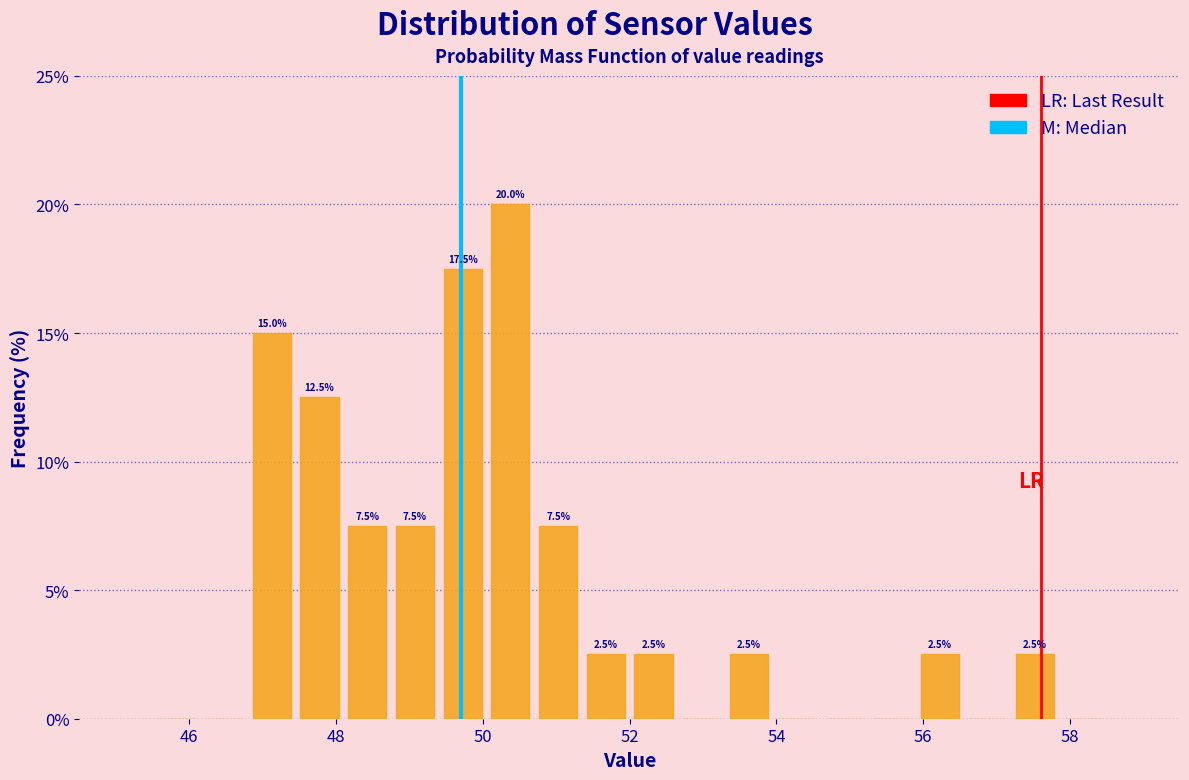

Read against the x-axis, roughly where is the centre of the tallest bar?

50.4